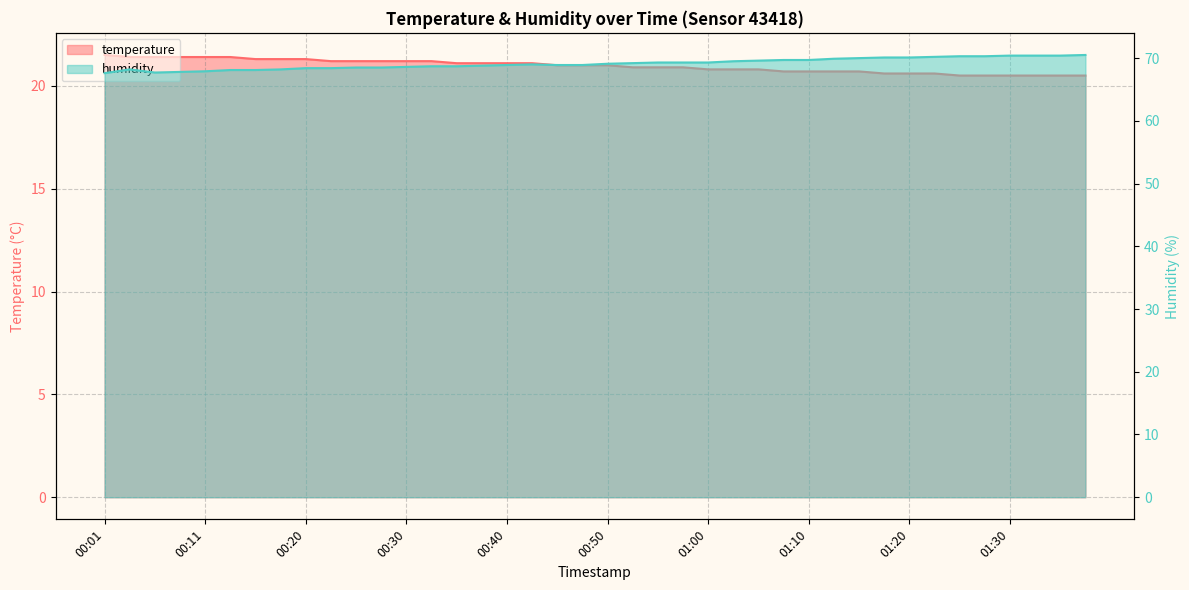

Reading left to right, what are all the values shown in this chart?

temperature: 21.5	21.4	21.4	21.4	21.4	21.4	21.3	21.3	21.3	21.2	21.2	21.2	21.2	21.2	21.1	21.1	21.1	21.1	21.0	21.0	21.0	20.9	20.9	20.9	20.8	20.8	20.8	20.7	20.7	20.7	20.7	20.6	20.6	20.6	20.5	20.5	20.5	20.5	20.5	20.5
humidity: 67.6	68.2	67.7	67.8	67.9	68.1	68.1	68.2	68.4	68.4	68.5	68.5	68.6	68.7	68.7	68.8	68.9	69.0	68.9	68.9	69.1	69.2	69.3	69.3	69.3	69.5	69.6	69.7	69.7	69.9	70.0	70.1	70.1	70.2	70.3	70.3	70.4	70.4	70.4	70.5